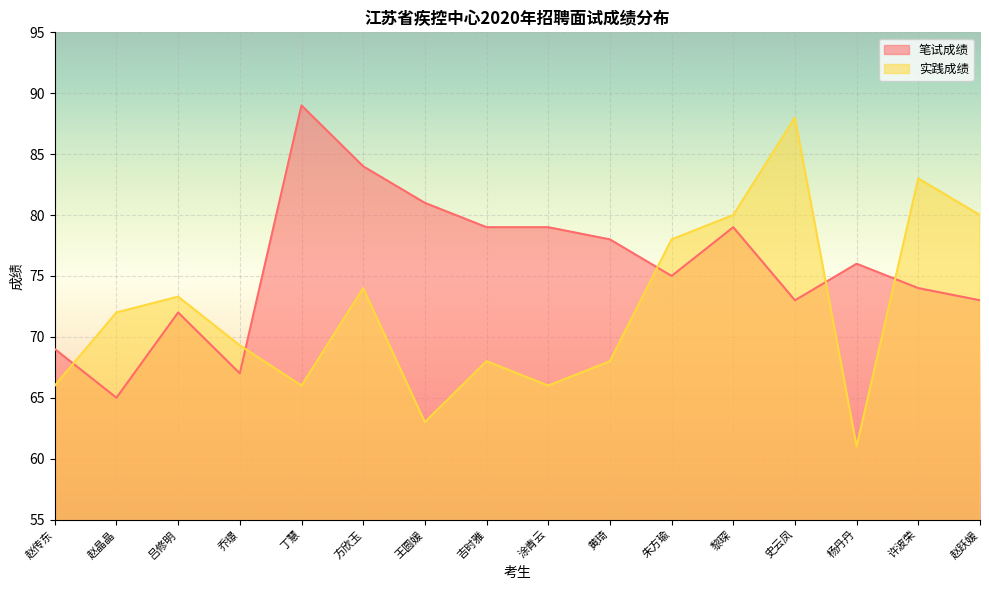

Reading left to right, list all the values displayed in this chart.

笔试成绩: 赵传东=69.0	赵晶晶=65.0	吕修明=72.0	乔璟=67.0	丁慧=89.0	方欣玉=84.0	王圆媛=81.0	吉时雅=79.0	涂青云=79.0	黄琦=78.0	朱方瑜=75.0	黎琛=79.0	史云凤=73.0	杨丹丹=76.0	许波荣=74.0	赵跃媛=73.0
实践成绩: 赵传东=66.0	赵晶晶=72.0	吕修明=73.3	乔璟=69.3	丁慧=66.0	方欣玉=74.0	王圆媛=63.0	吉时雅=68.0	涂青云=66.0	黄琦=68.0	朱方瑜=78.0	黎琛=80.0	史云凤=88.0	杨丹丹=61.0	许波荣=83.0	赵跃媛=80.0